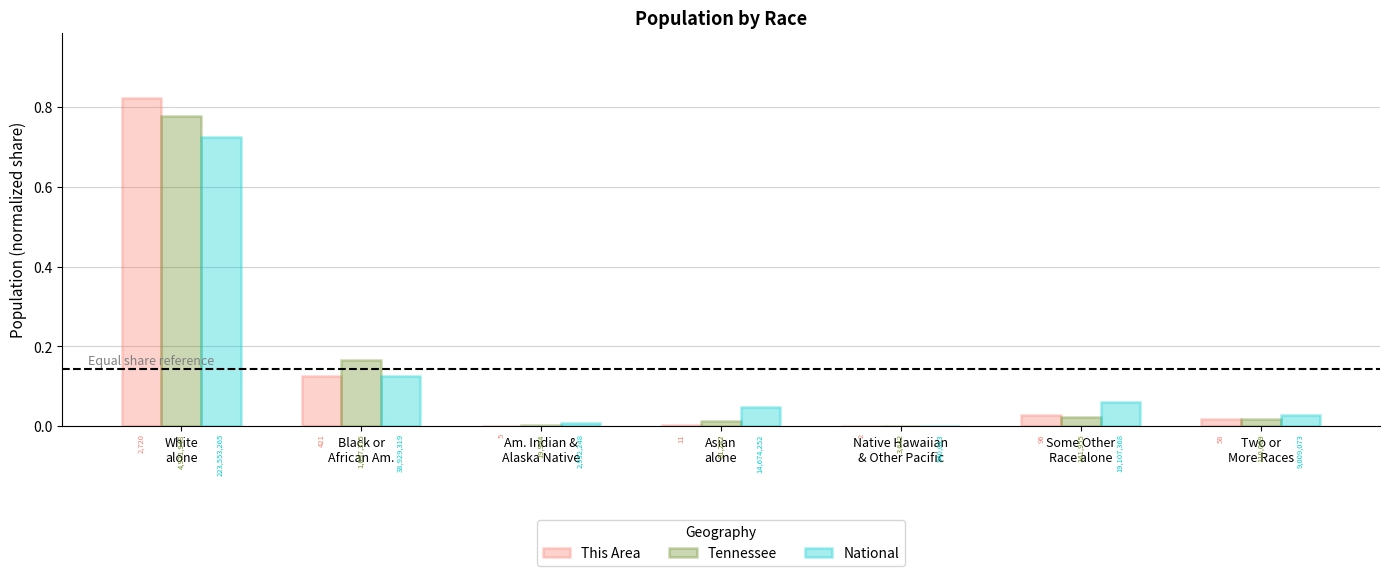

Is it true that Tennessee equals 0.3 at White
alone?

False